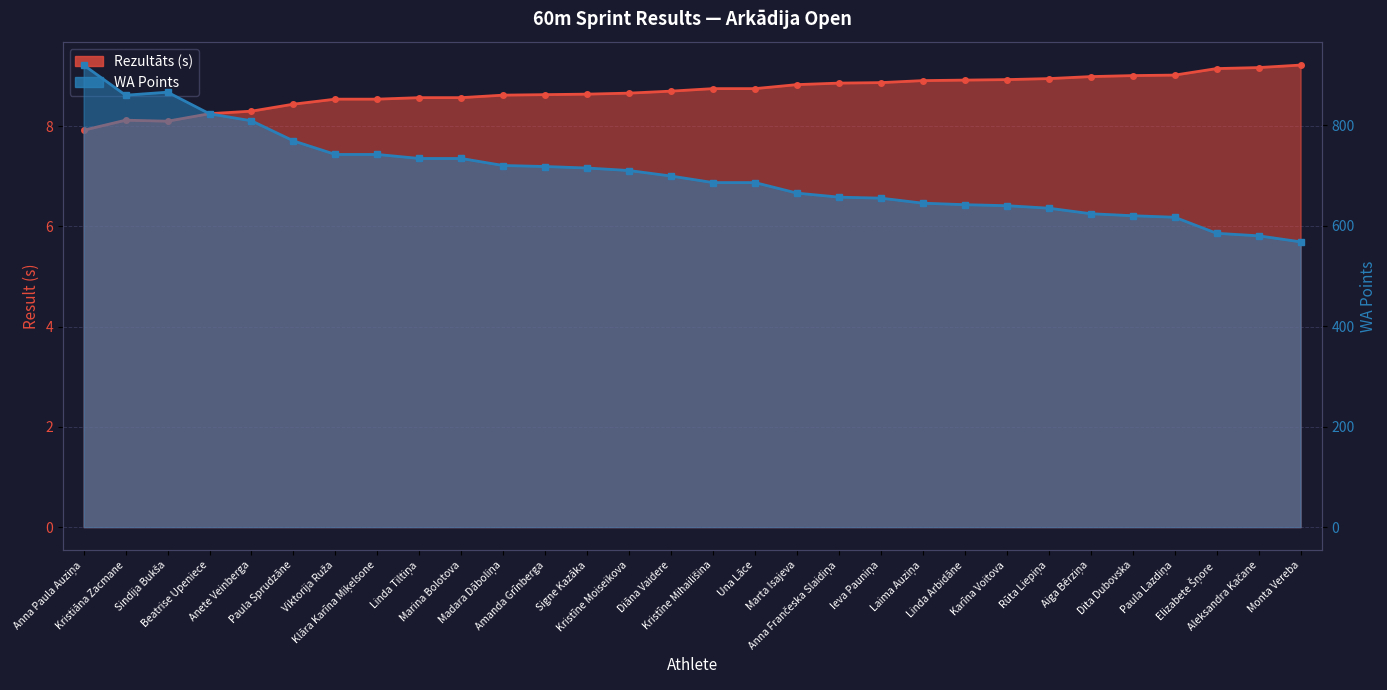

The WA series shows 710.0 at Kristīne Moiseikova. True or false?

True